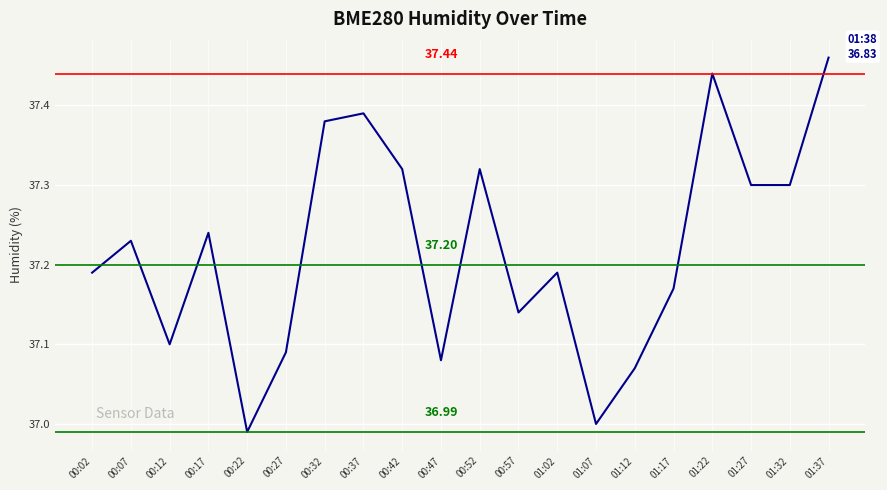

Where is the first local minimum?

00:12